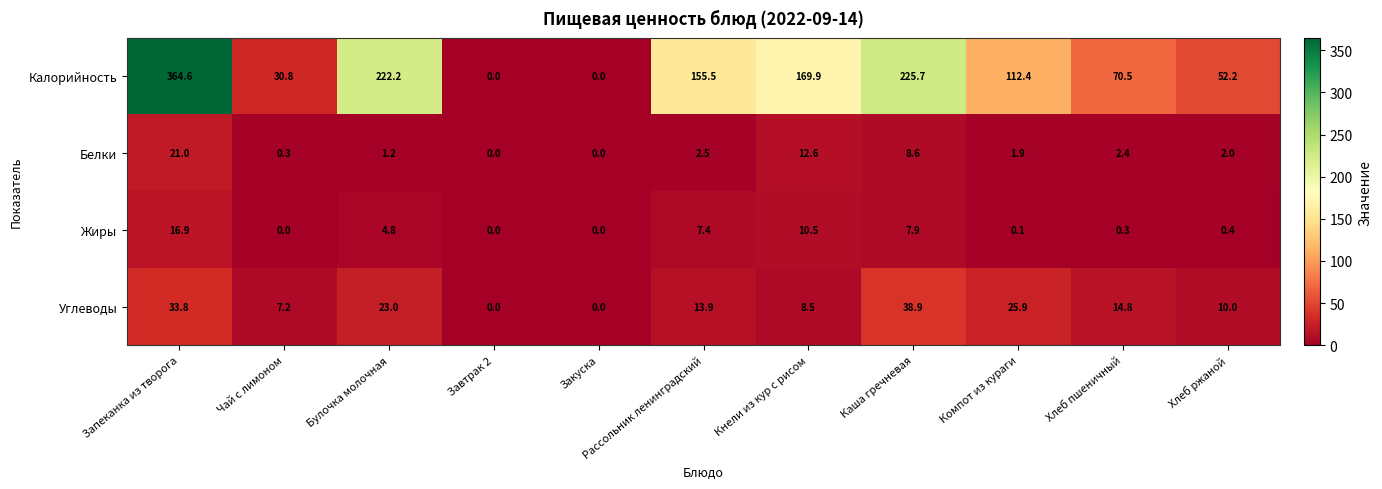

How many distinct data groups are displayed?

4